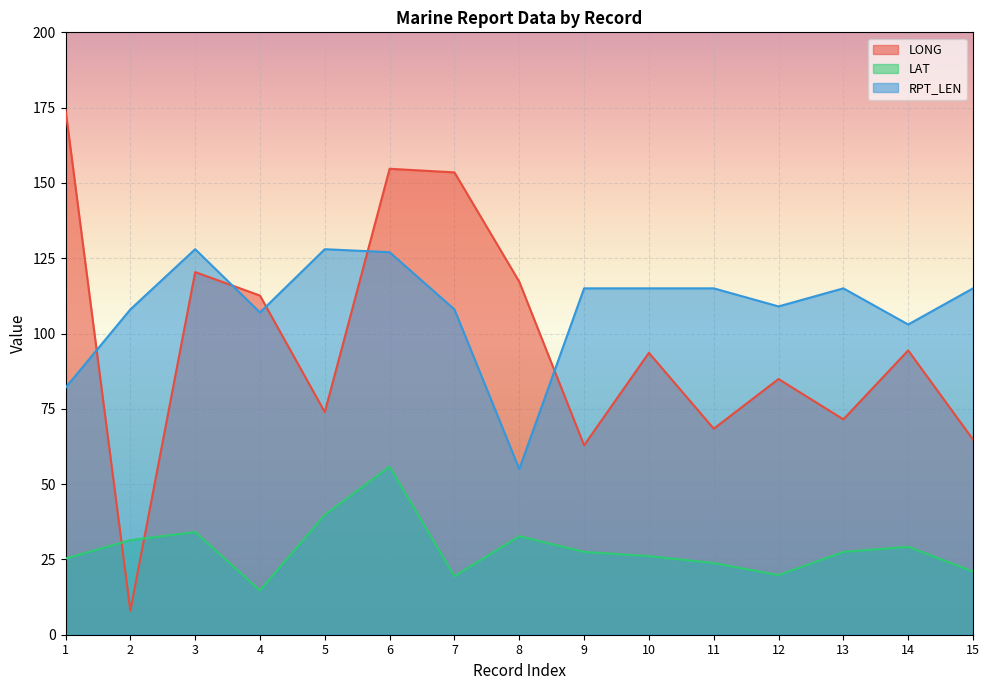

In LONG, how many points are higher than both neighbors (excluding endpoints)?

5